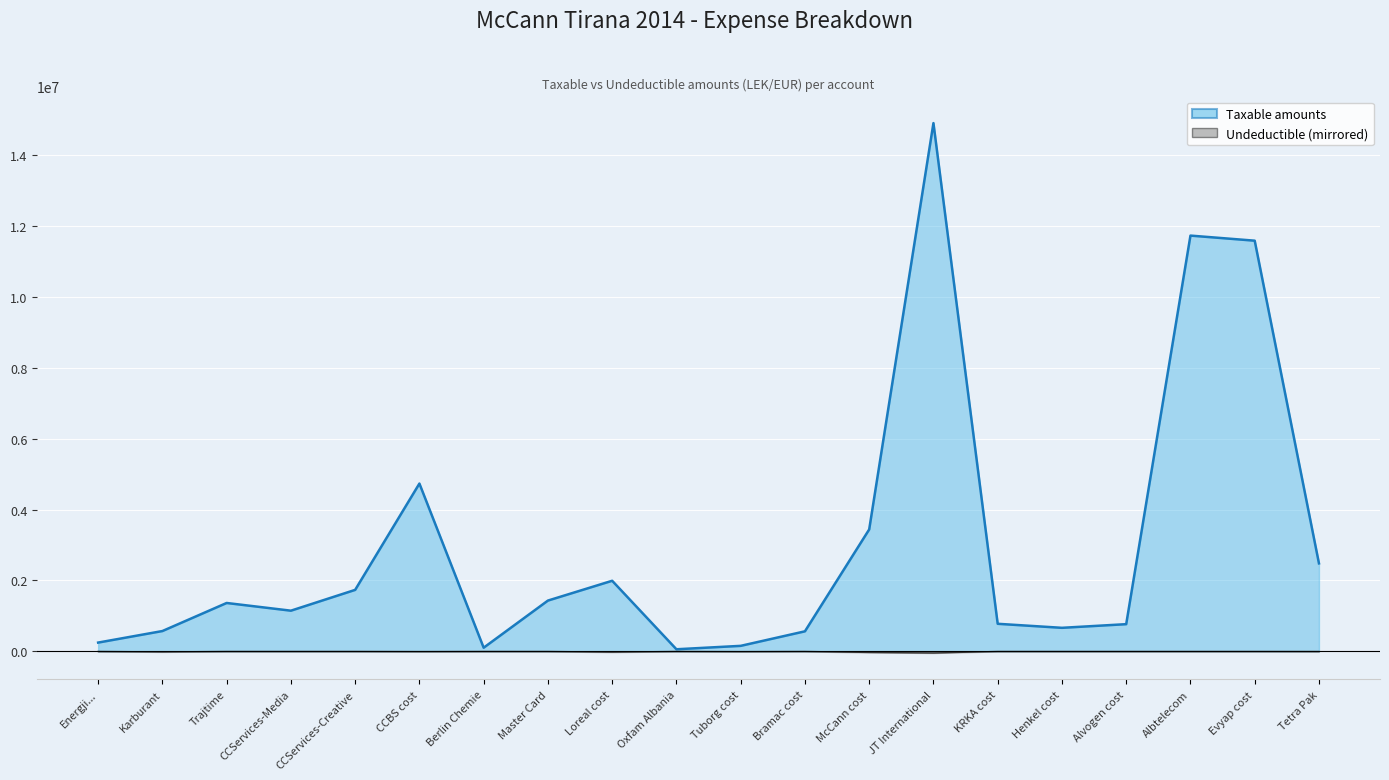

What position from the left is Trajtime?

3